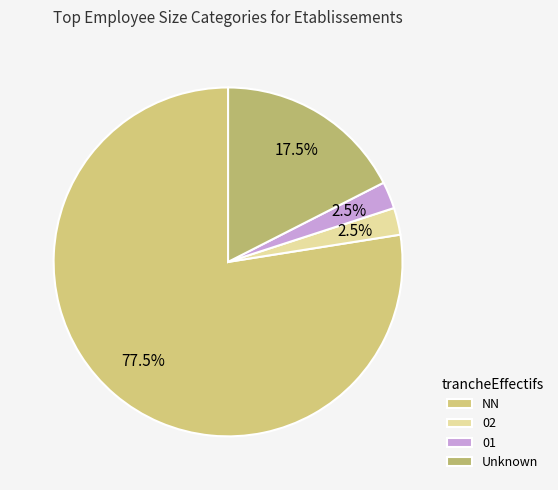

Count the number of slices in the pie.

4